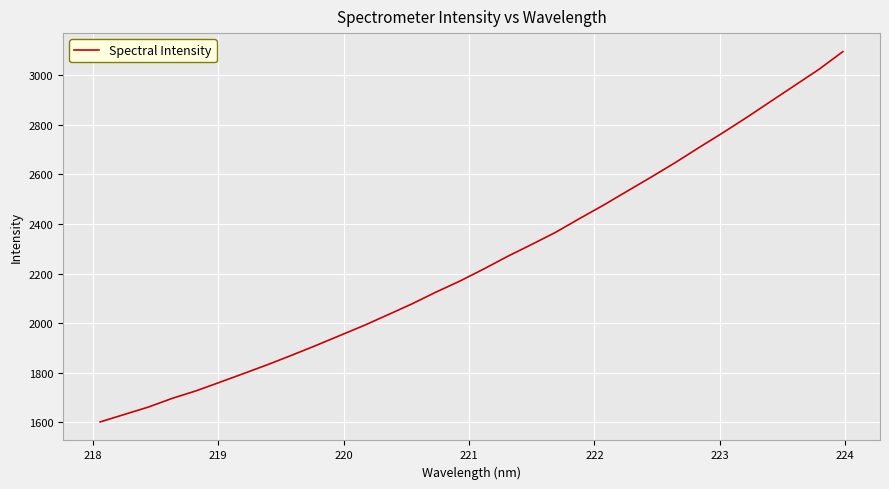

What is the minimum value shown in the chart?

1600.6